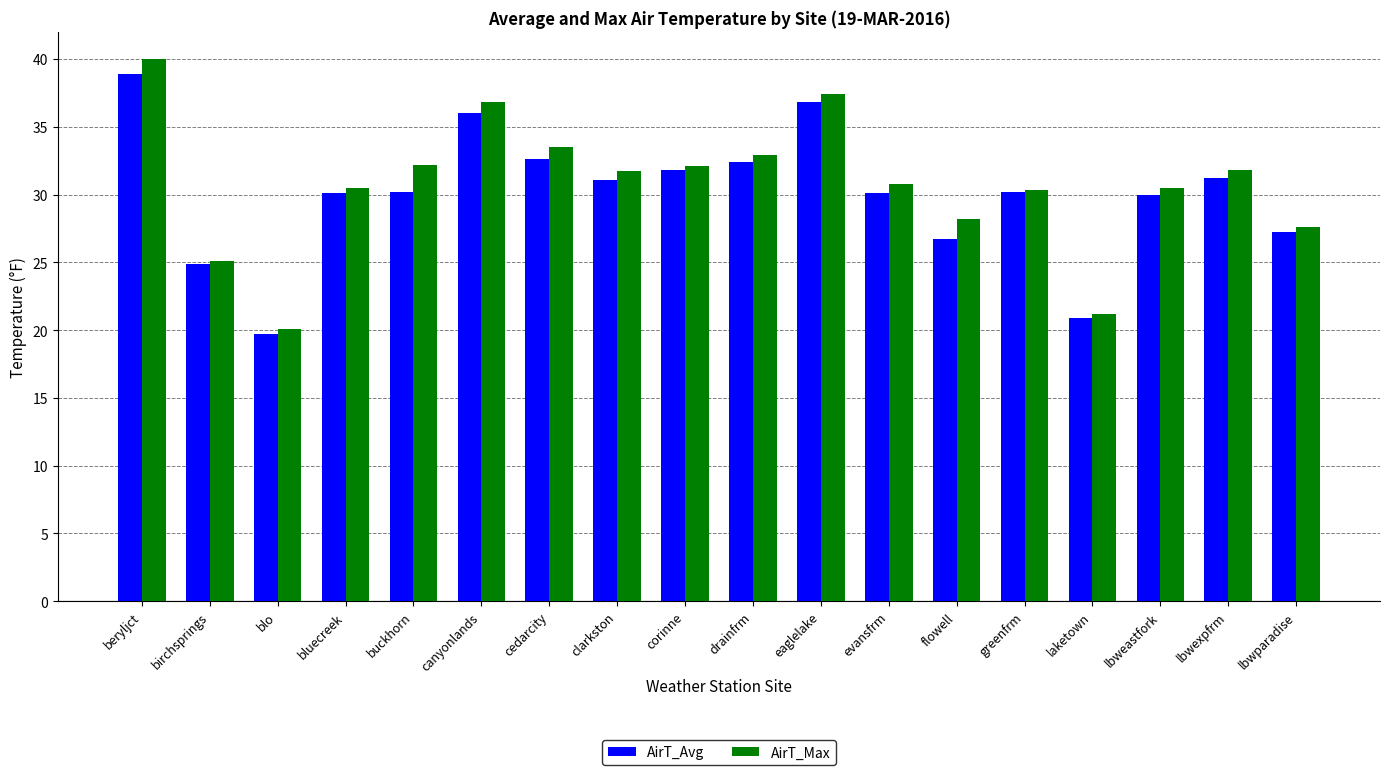

The AirT_Avg series shows 27.2 at lbwparadise. True or false?

True